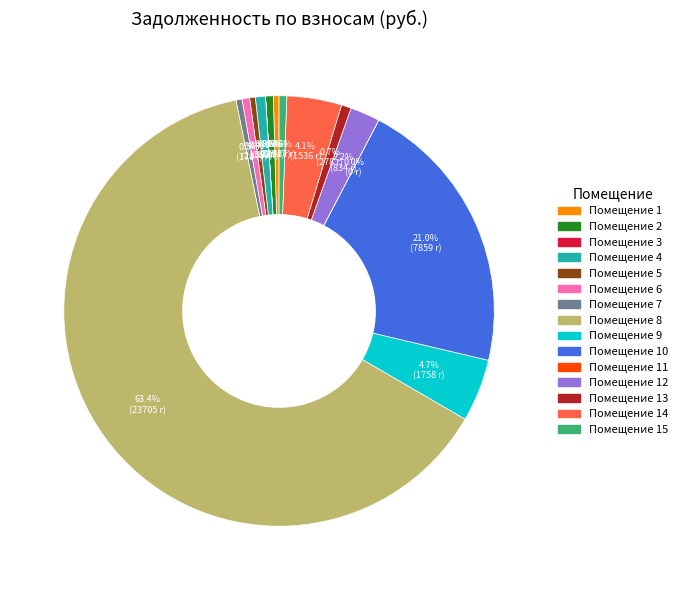

Is there a majority slice in this chart?

Yes